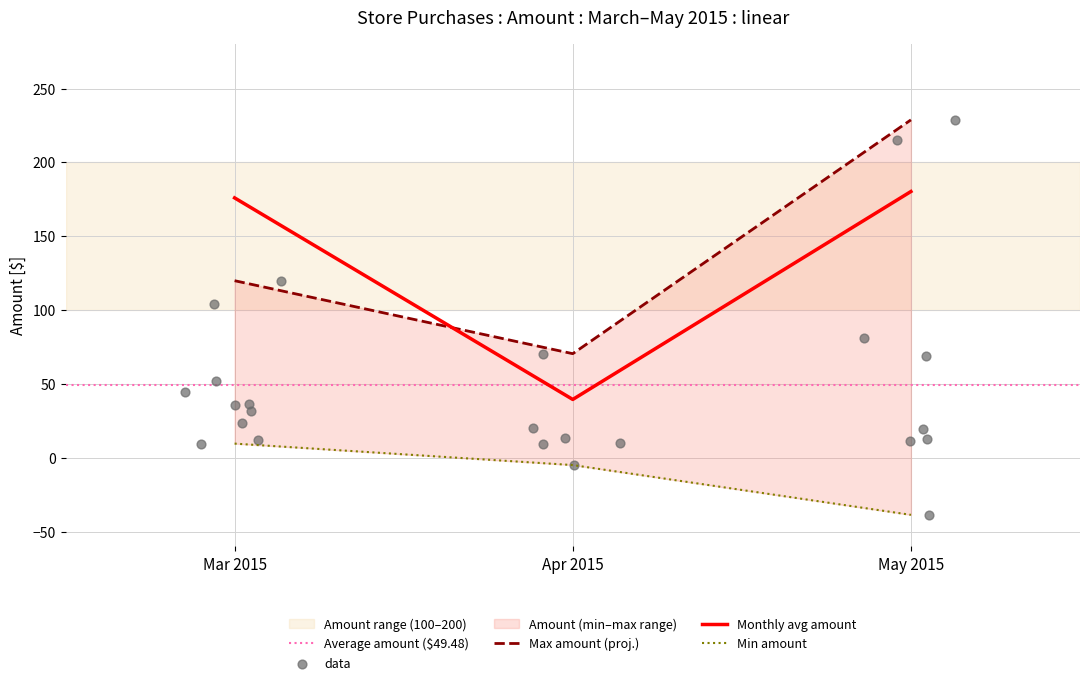

Between 2015-03-25 and 2015-05-19, which is larger?

2015-03-25